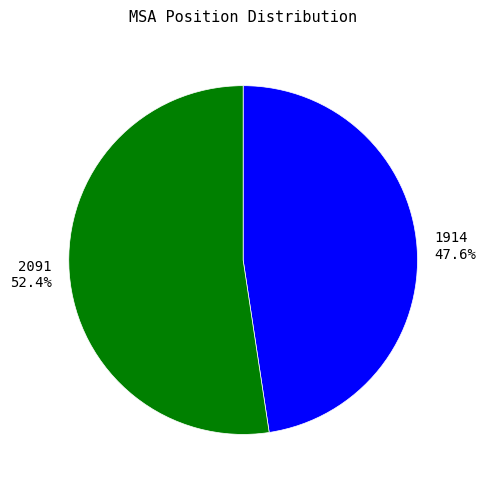

What is the ratio of the value at 1914 to the value at 2091?

0.9